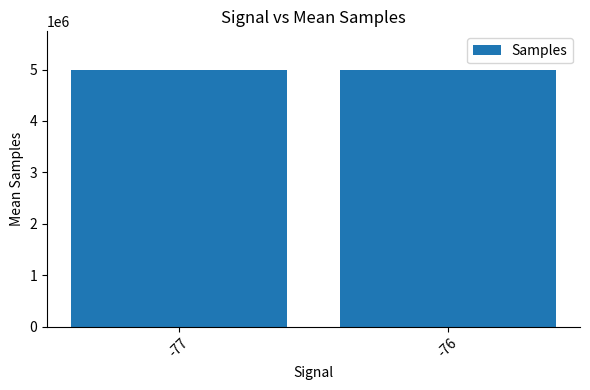

What is the value of the 1st bar from the left?

4995033.3